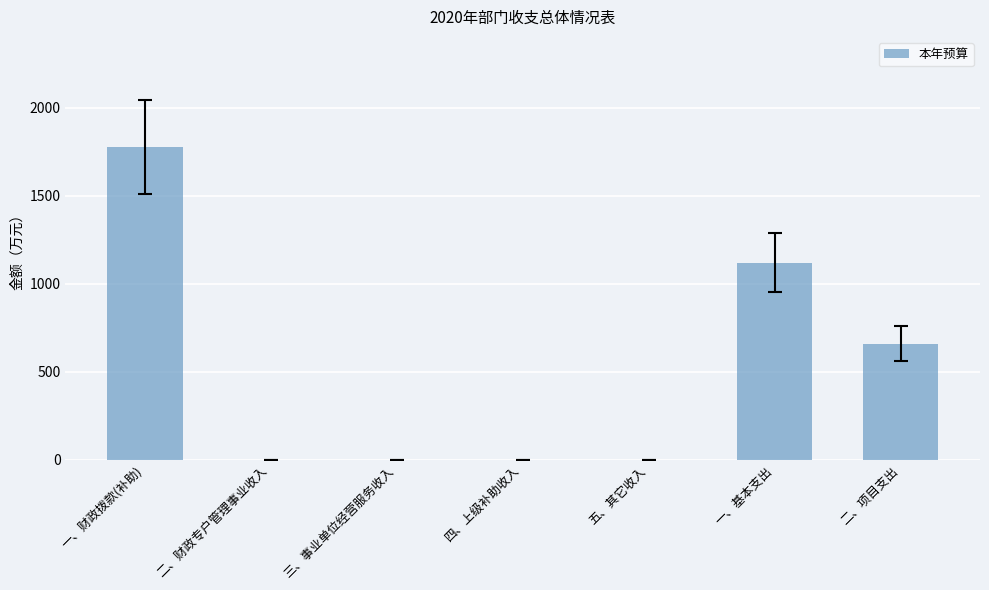

Read the value at 二、项目支出.

660.0